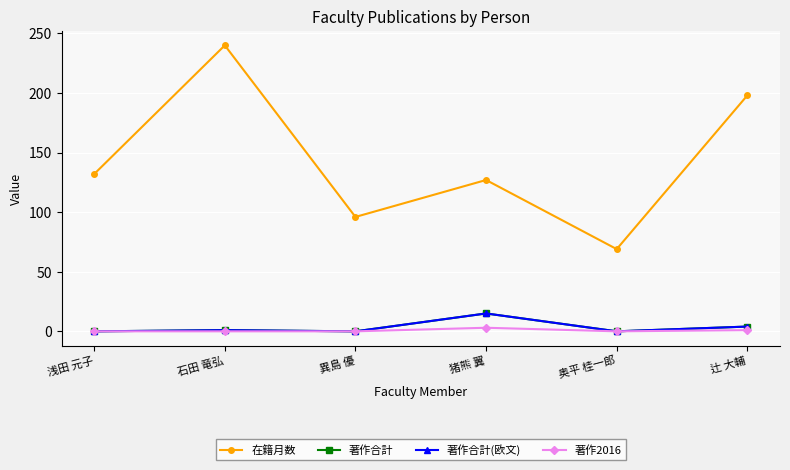

Is this an area chart (filled region under the line)?

No